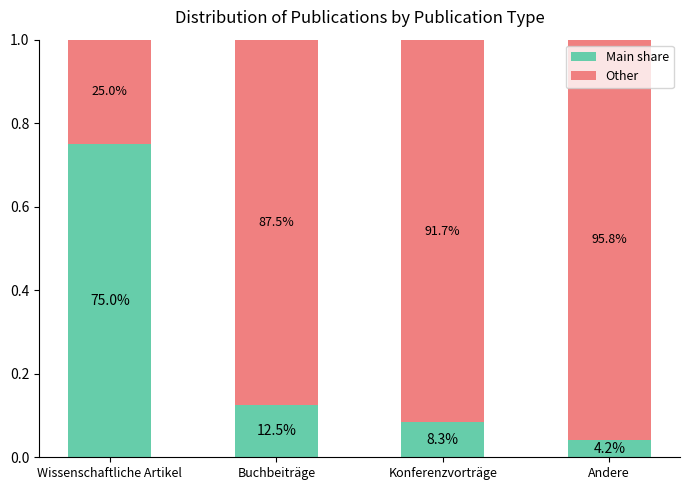

At Konferenzvorträge, list the series in order from largest to smallest.

Other, Main share